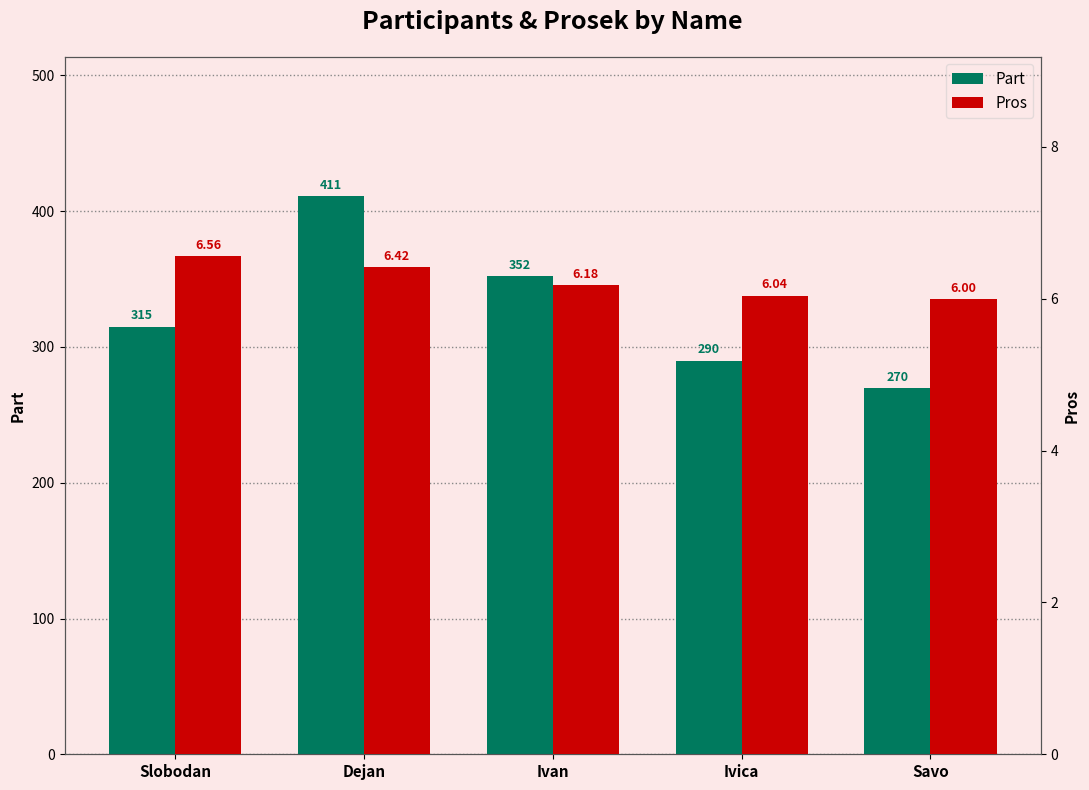

Reading left to right, transcribe all the data shown in this chart.

Part: Slobodan=315.0	Dejan=411.0	Ivan=352.0	Ivica=290.0	Savo=270.0
Pros: Slobodan=6.6	Dejan=6.4	Ivan=6.2	Ivica=6.0	Savo=6.0